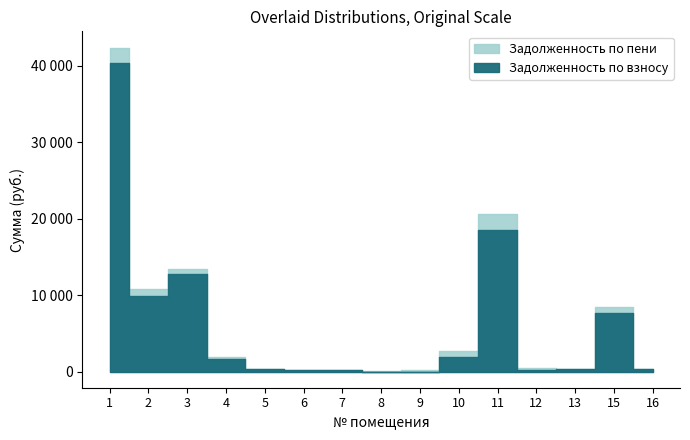

How many lines are shown in the chart?

2